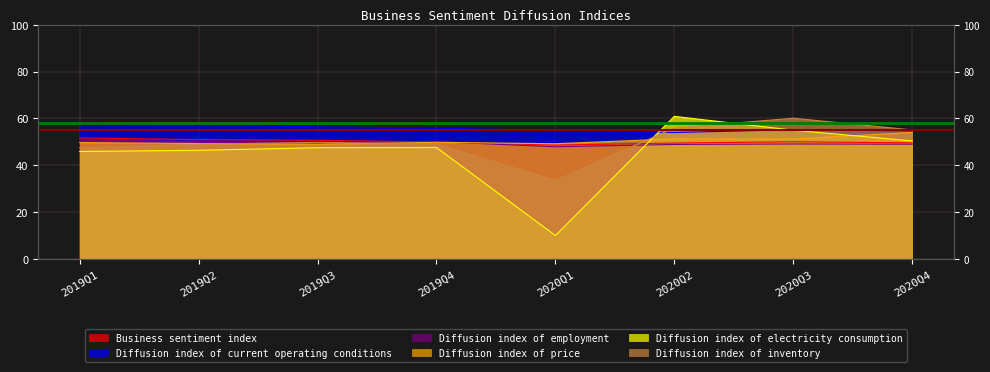

Reading left to right, extract all data points from this chart.

Business sentiment index: 2019Q1=51.7	2019Q2=51.0	2019Q3=50.7	2019Q4=50.0	2020Q1=48.6	2020Q2=49.5	2020Q3=50.0	2020Q4=49.6
Diffusion index of current operating conditions: 2019Q1=58.1	2019Q2=57.5	2019Q3=56.4	2019Q4=55.9	2020Q1=54.8	2020Q2=54.0	2020Q3=55.2	2020Q4=54.7
Diffusion index of employment: 2019Q1=50.8	2019Q2=50.0	2019Q3=49.4	2019Q4=50.1	2020Q1=47.9	2020Q2=48.9	2020Q3=49.1	2020Q4=49.0
Diffusion index of price: 2019Q1=49.7	2019Q2=49.3	2019Q3=49.0	2019Q4=49.8	2020Q1=49.2	2020Q2=51.3	2020Q3=51.2	2020Q4=54.0
Diffusion index of electricity consumption: 2019Q1=45.9	2019Q2=46.4	2019Q3=47.5	2019Q4=47.6	2020Q1=10.0	2020Q2=60.9	2020Q3=55.0	2020Q4=50.4
Diffusion index of inventory: 2019Q1=47.4	2019Q2=49.0	2019Q3=49.8	2019Q4=49.1	2020Q1=33.5	2020Q2=55.9	2020Q3=60.1	2020Q4=55.1